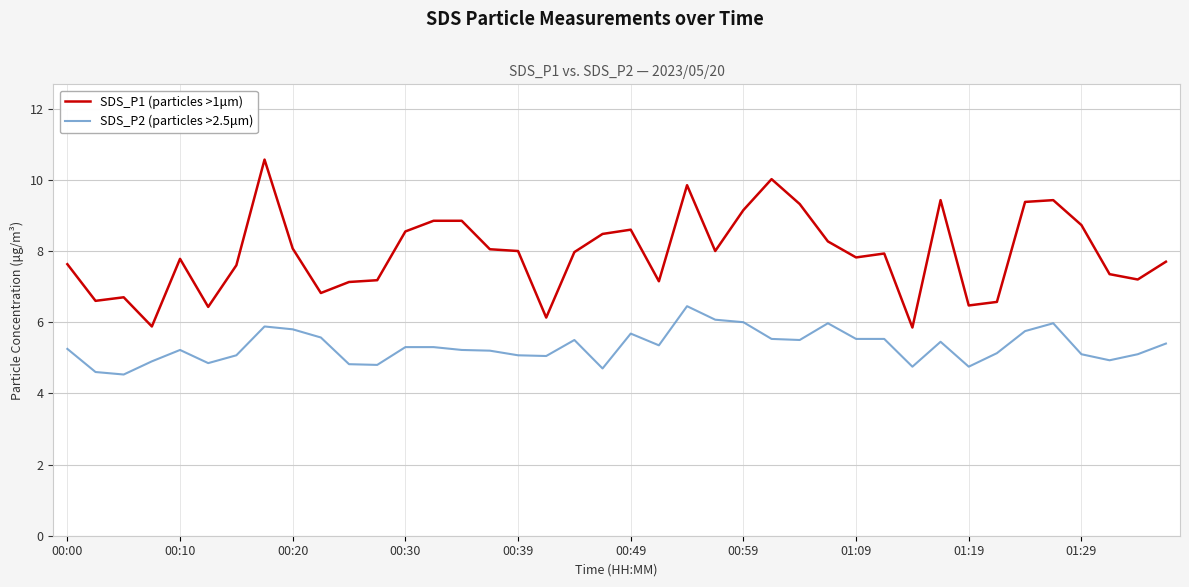

What is the difference between the maximum and minimum values in the SDS_P1 (particles >1μm) series?

4.7